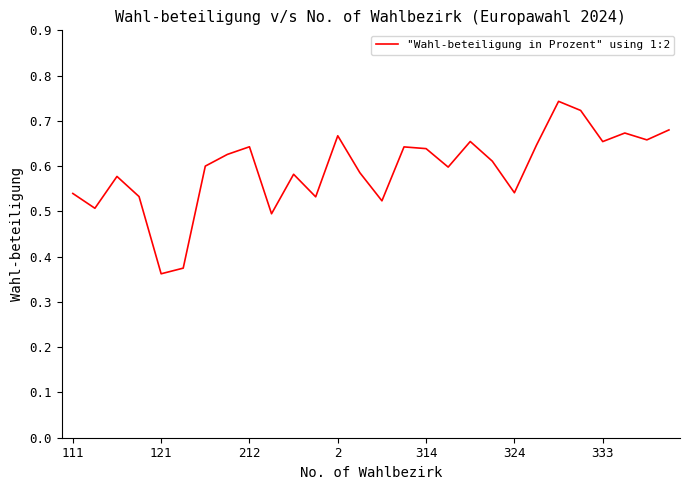

What is the greatest value displayed?

0.7